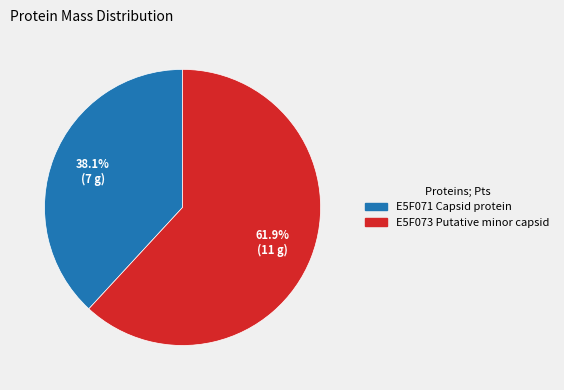

Is there a majority slice in this chart?

Yes